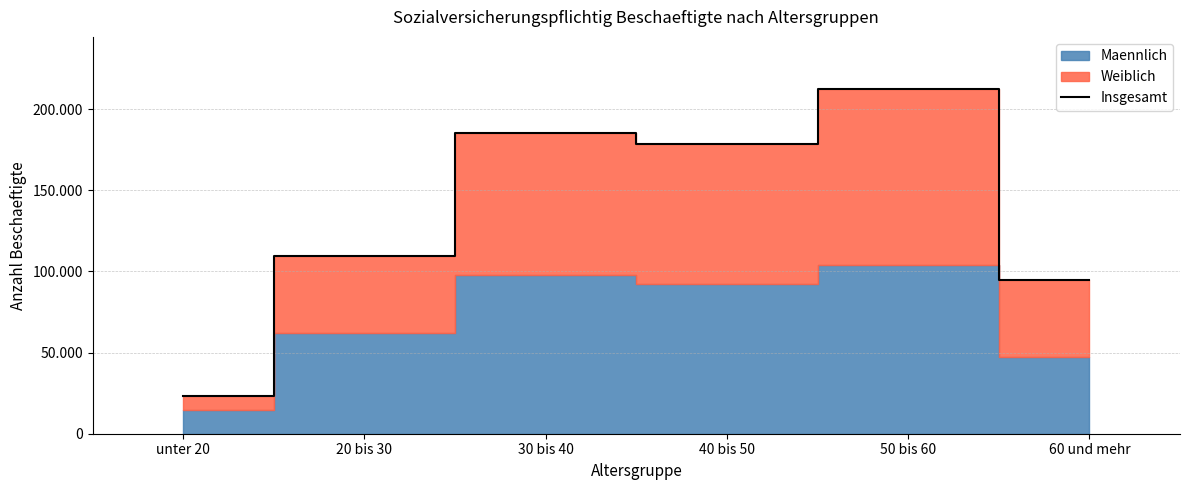

What is the sum of all values?

803676